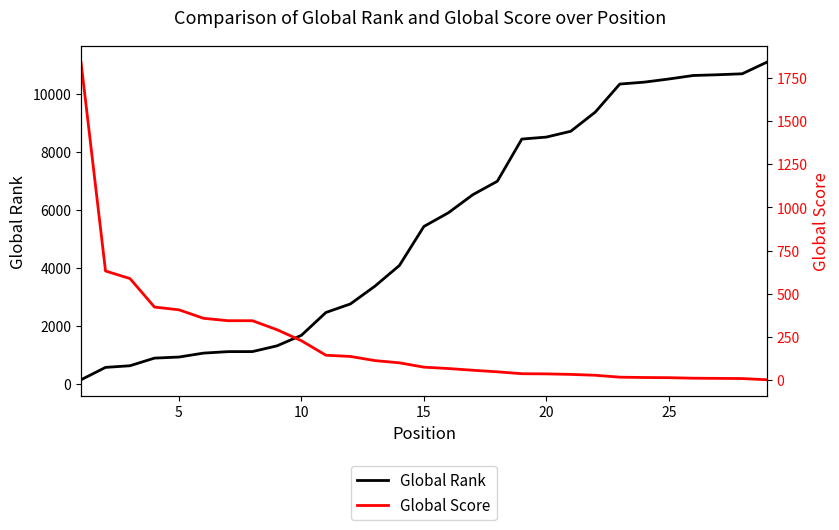

What is the minimum value shown in the chart?

2